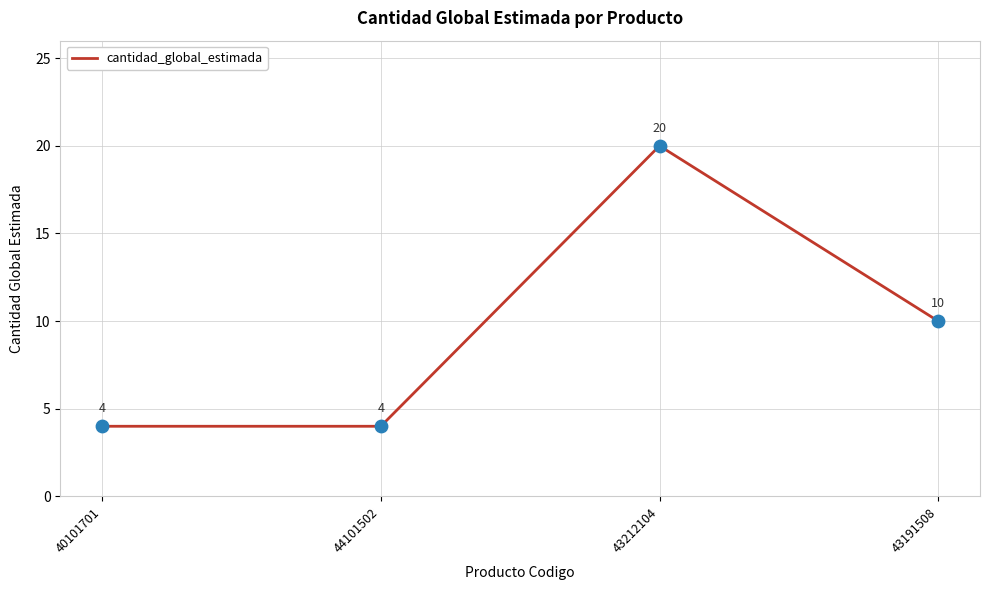

What is the ratio of the value at 43212104 to the value at 40101701?

5.0